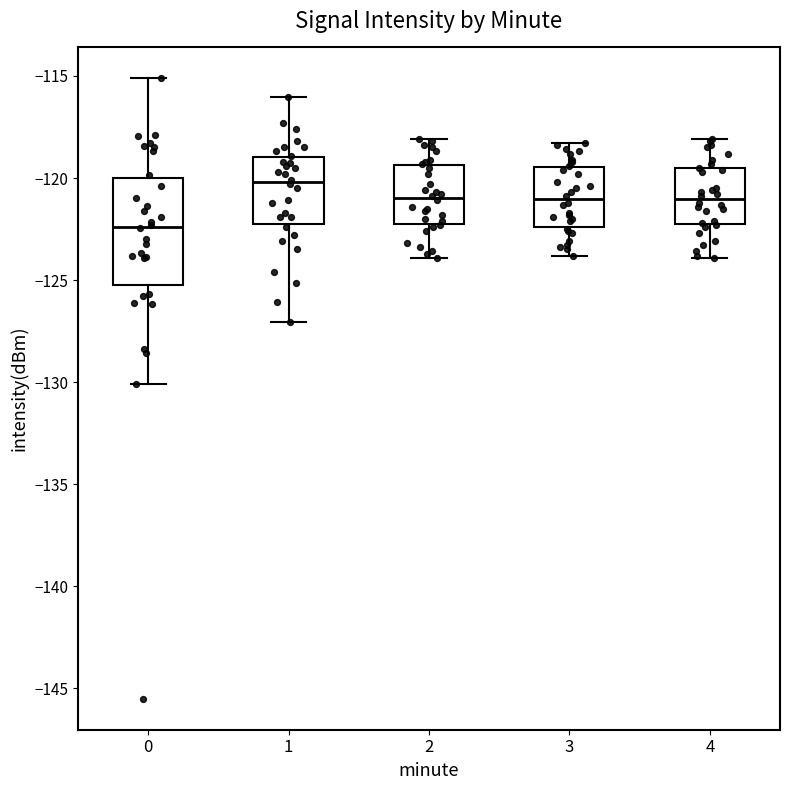

Reading left to right, transcribe this box plot: for each box, give where its median line is, the range the box spans, and where its two whiskers end, as read against the y-axis. The values are not printed on the chart, so give them approximately, as read against the axis.

0: median -122.5, box -125.0 to -120.0, whiskers -130.0 to -115.0
1: median -120.0, box -122.5 to -119.0, whiskers -127.0 to -116.0
2: median -121.0, box -122.0 to -119.5, whiskers -124.0 to -118.0
3: median -121.0, box -122.5 to -119.5, whiskers -124.0 to -118.5
4: median -121.0, box -122.5 to -119.5, whiskers -124.0 to -118.0